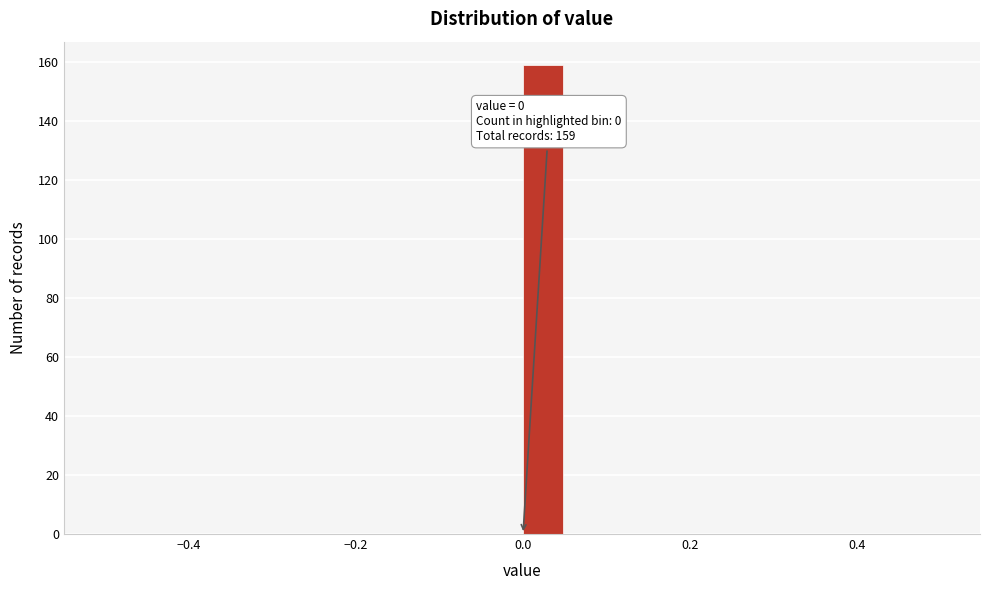

Around what value on the x-axis is the tallest bar? Give the approximate position of its centre, as read against the axis.

0.02